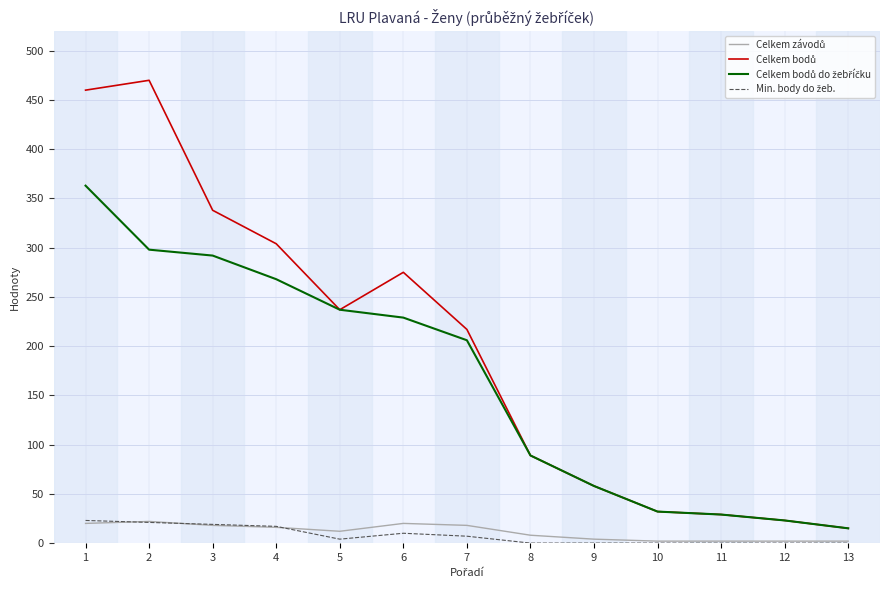

What is the spread (max minus min) of values at 10?

32